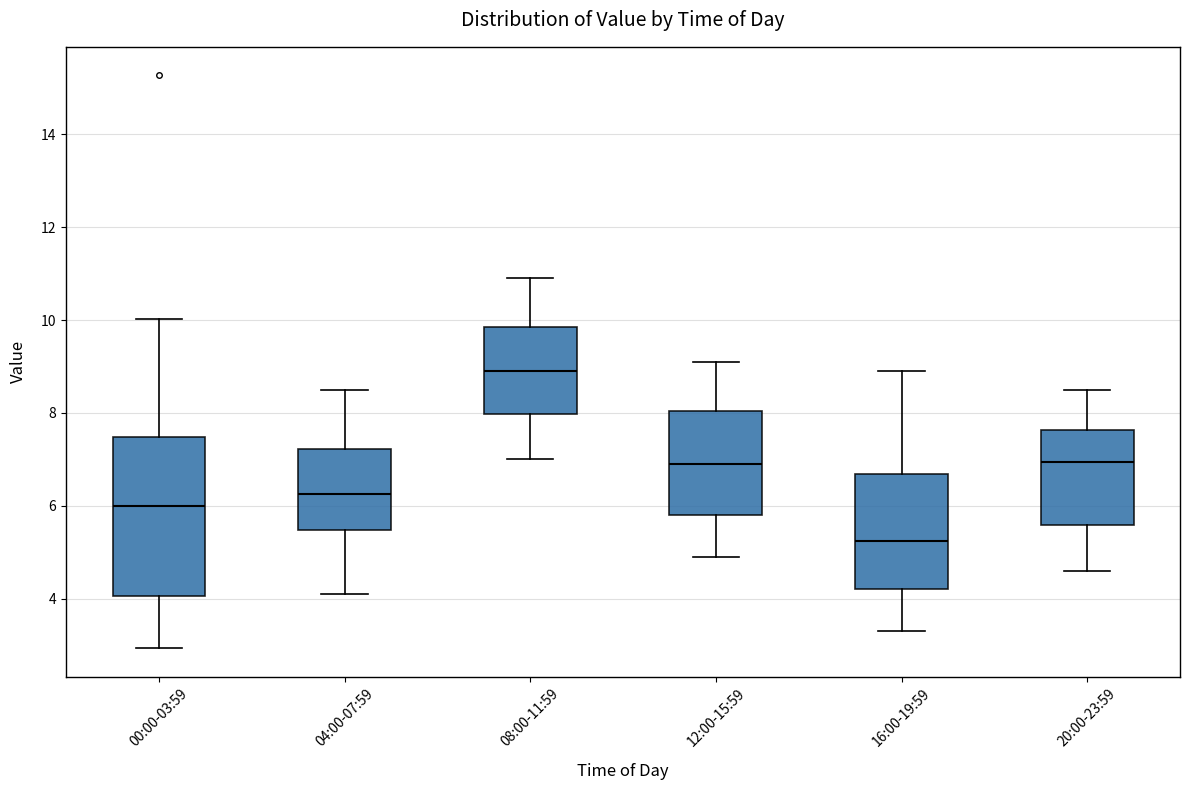

Where does the lower whisker of the box for 20:00-23:59 end on the y-axis? The values are not printed on the chart, so give them approximately, as read against the axis.

4.6